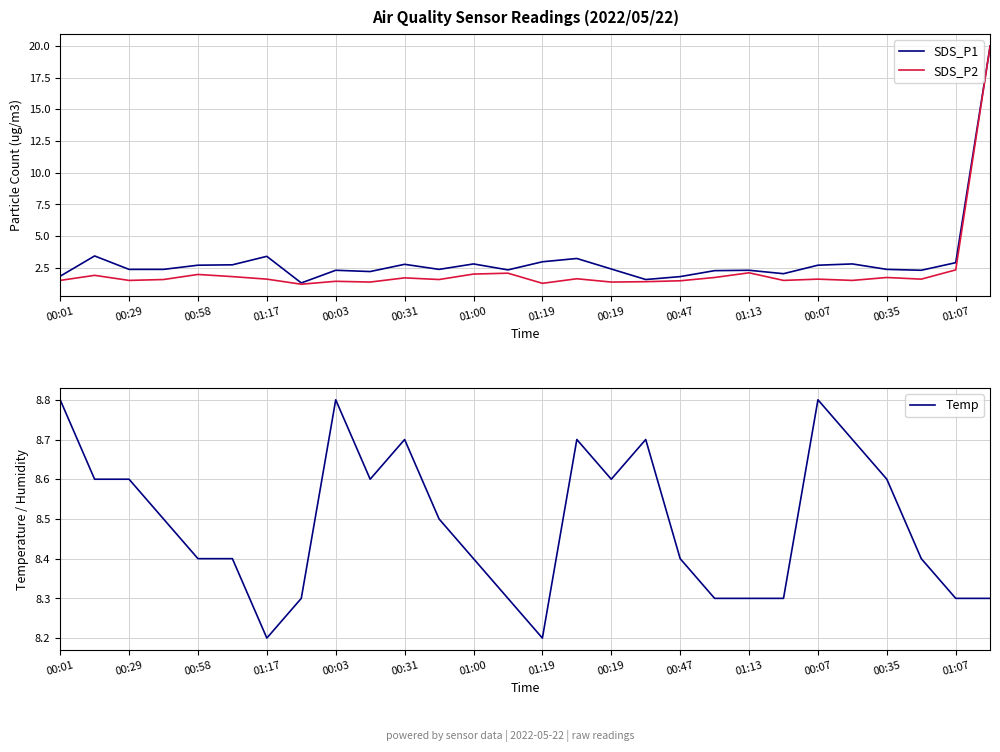

What are all the series names shown in the legend?

SDS_P1, SDS_P2, Temp